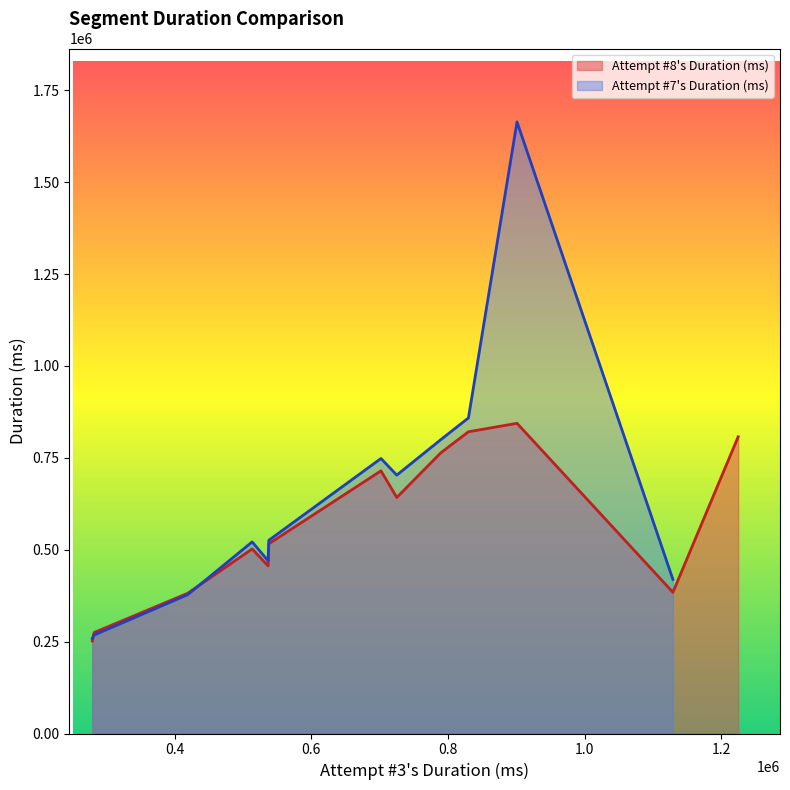

What is the difference between the second highest and minimum values?

850028